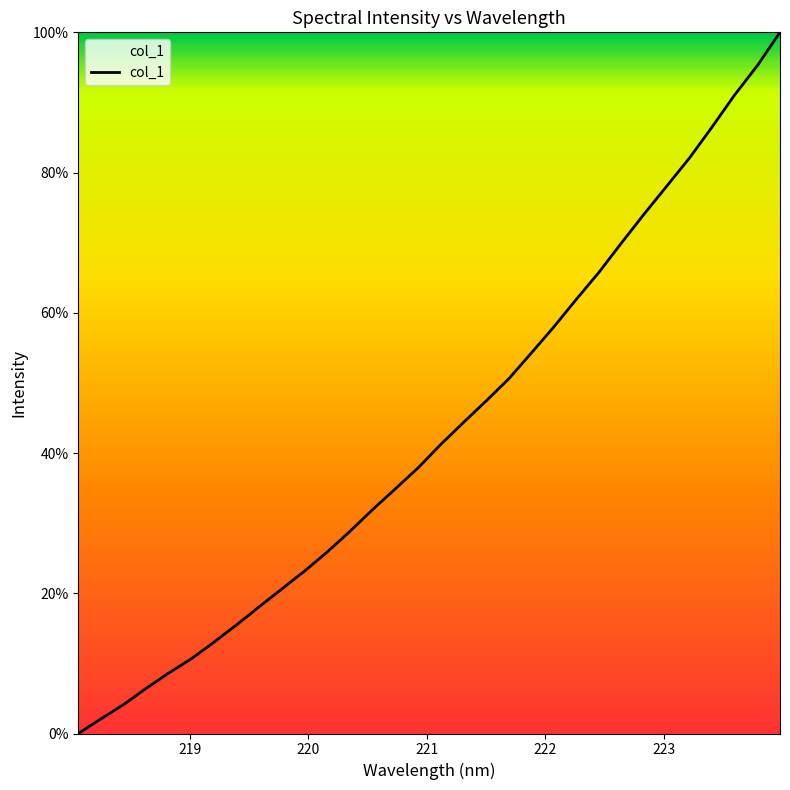

What is the greatest value displayed?

100.0